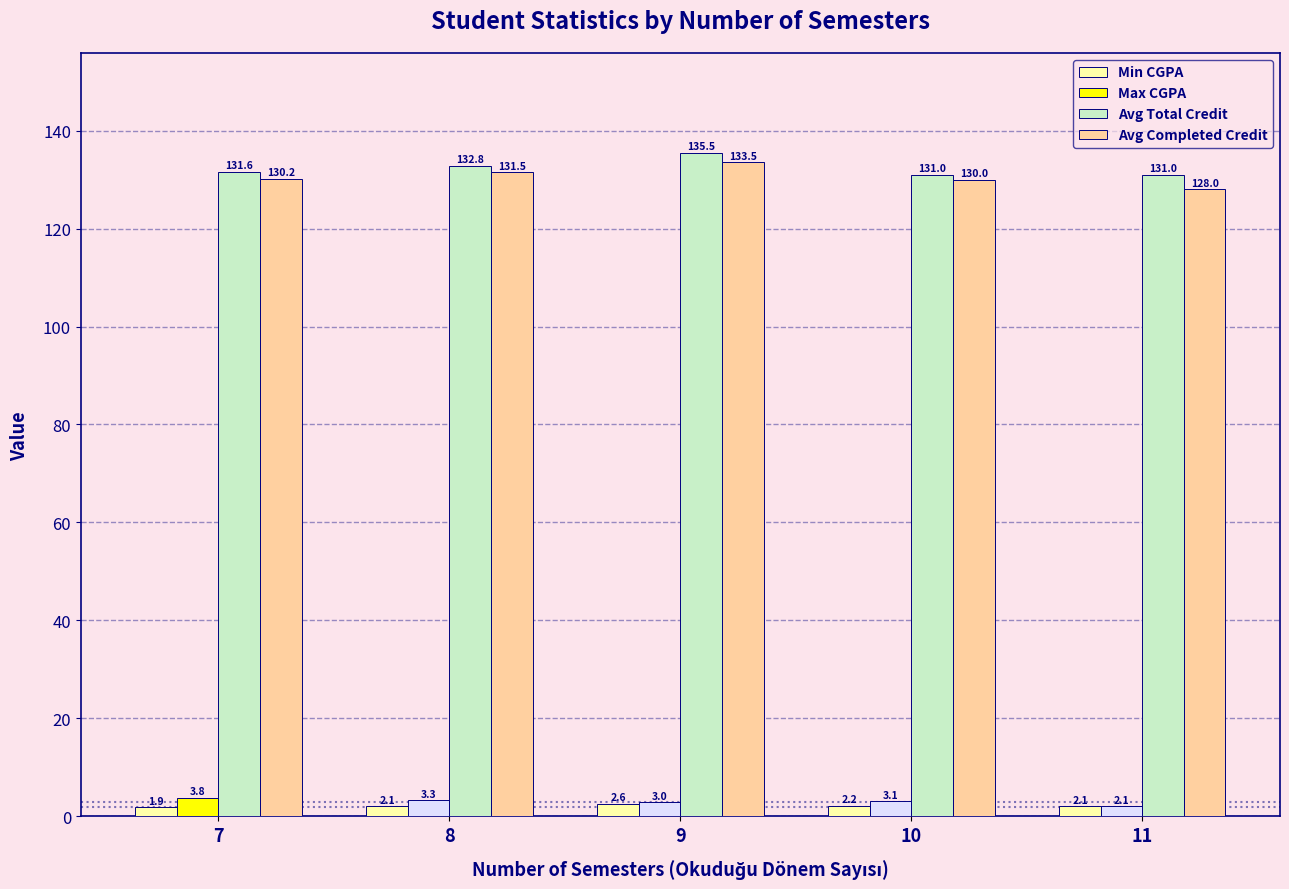

Which series has the largest total across all categories?

Avg Total Credit